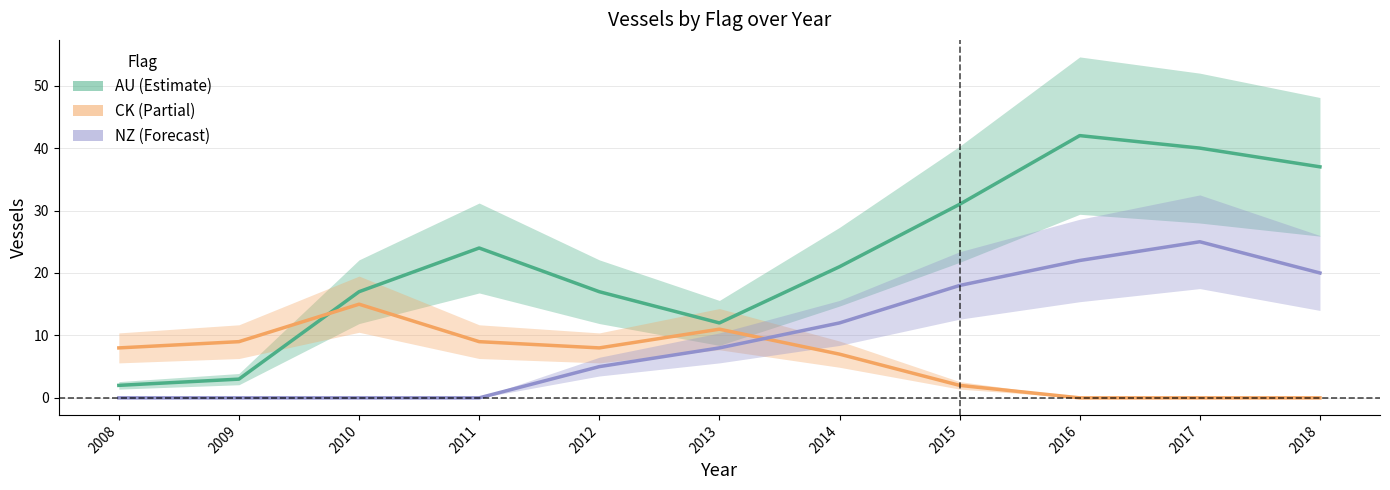

Is it true that NZ equals 5 at 2012?

True